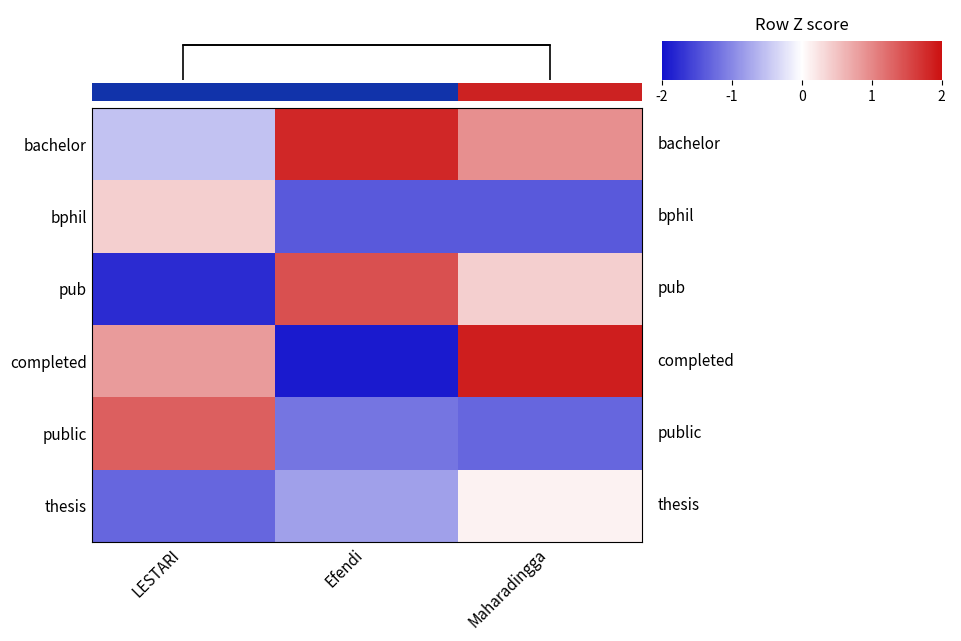

List the labels in order of pub value, largest first.

Efendi, Maharadingga, LESTARI